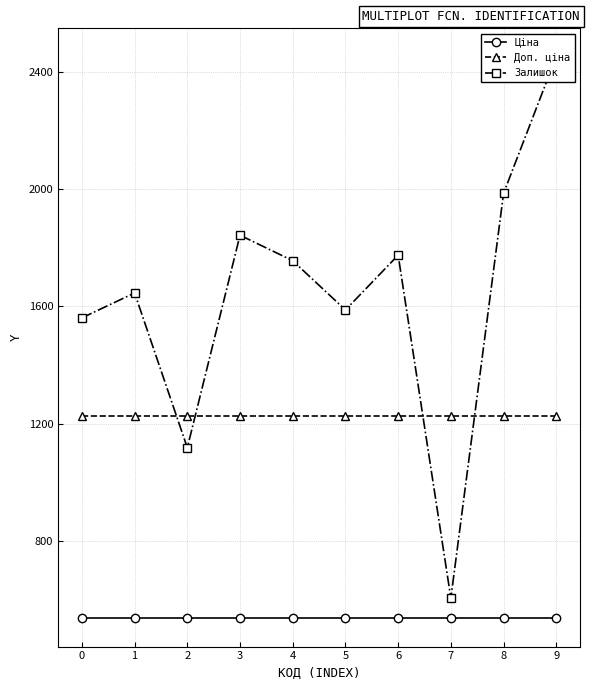

How many data points in Залишок are above 1756?

4